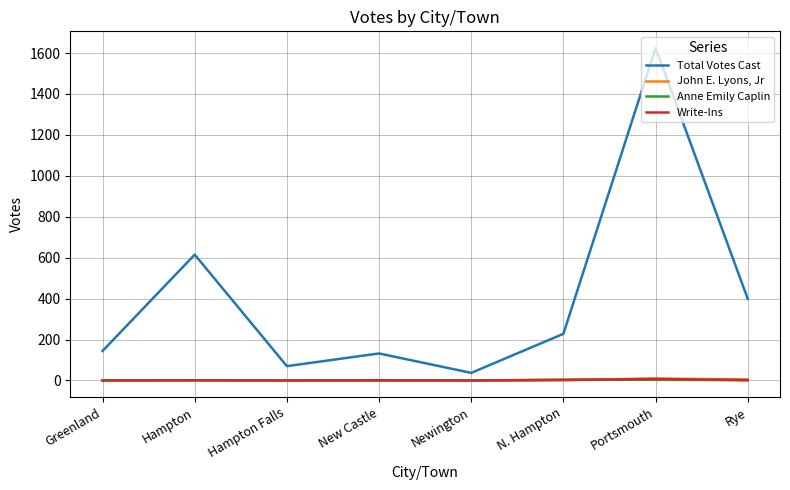

In Anne Emily Caplin, how many points are higher than both neighbors (excluding endpoints)?

2